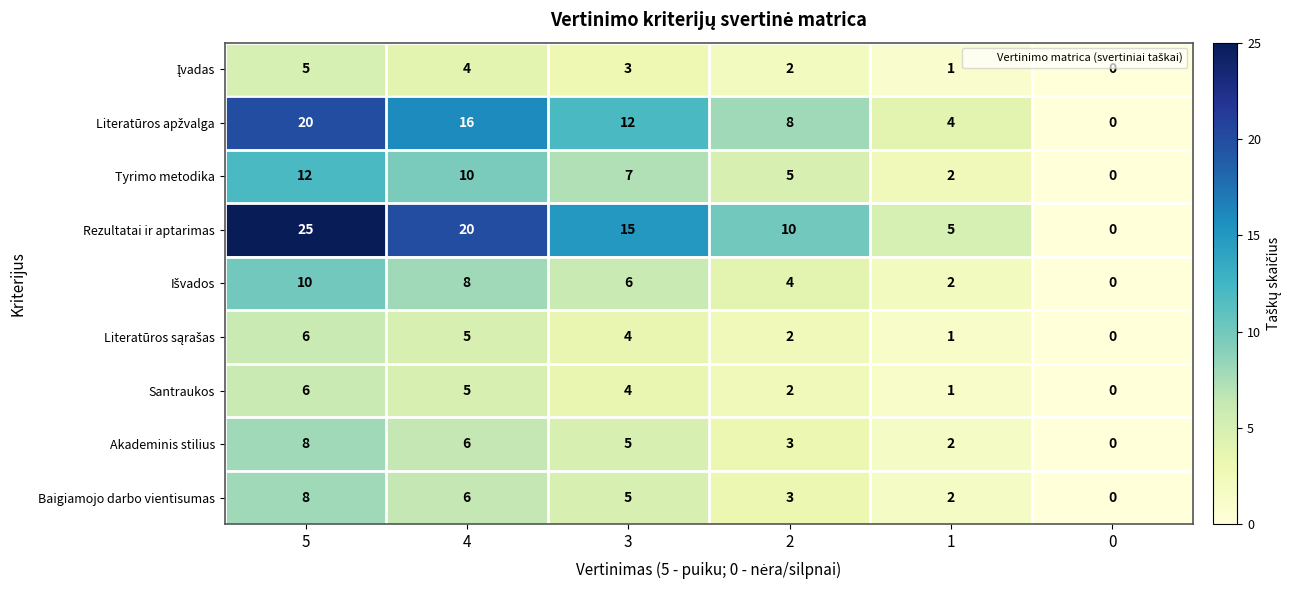

Read the Santraukos value at 3.

4